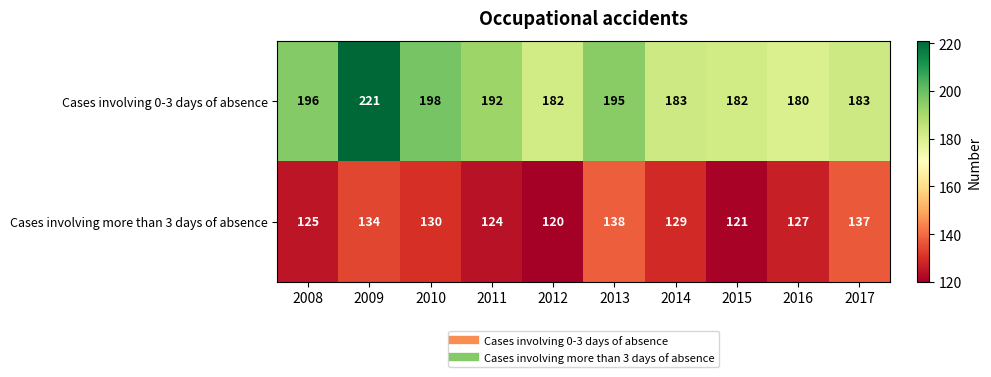

At how many categories does at least one series exceed 187?

5